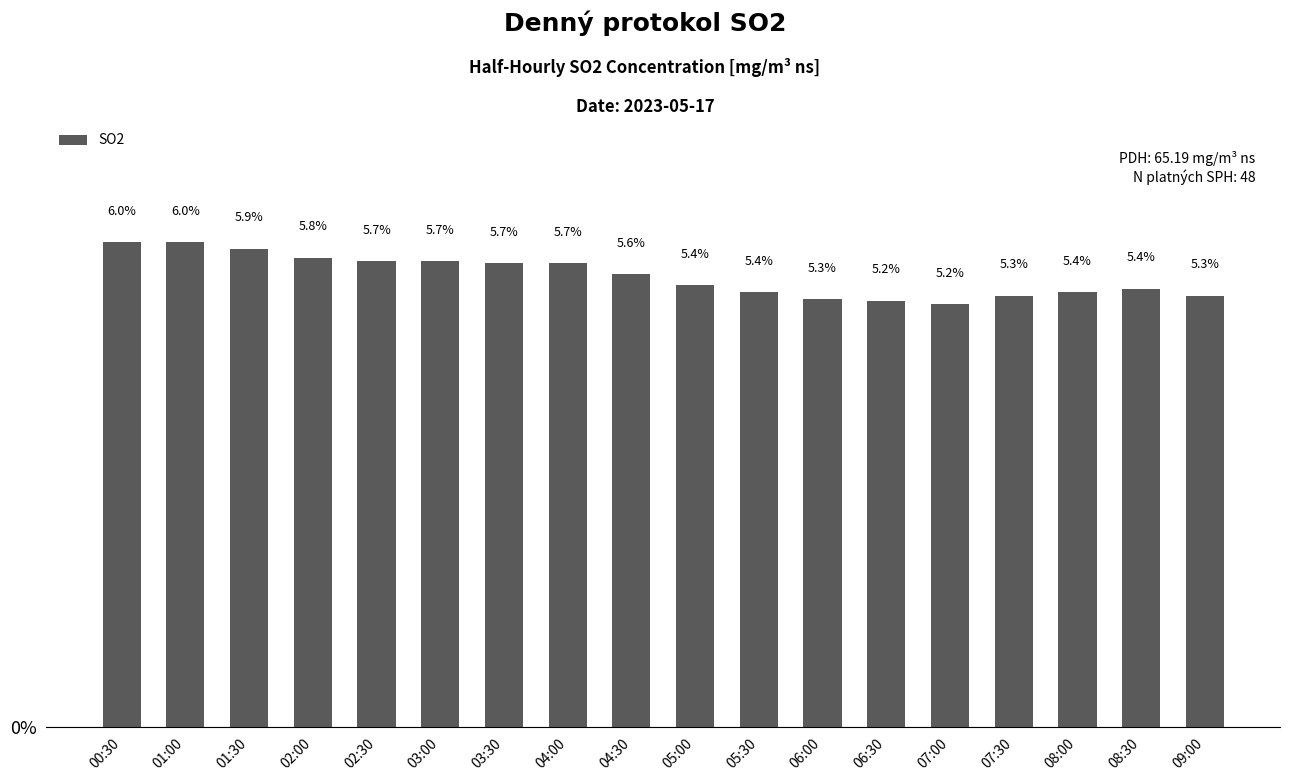

What is the difference between the values at 00:30 and 05:00?

0.5